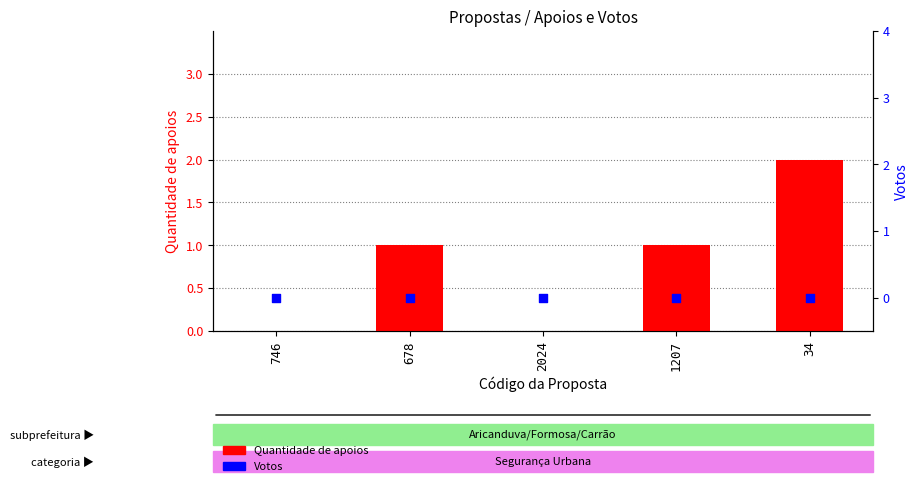

At how many categories does at least one series exceed 1?

1